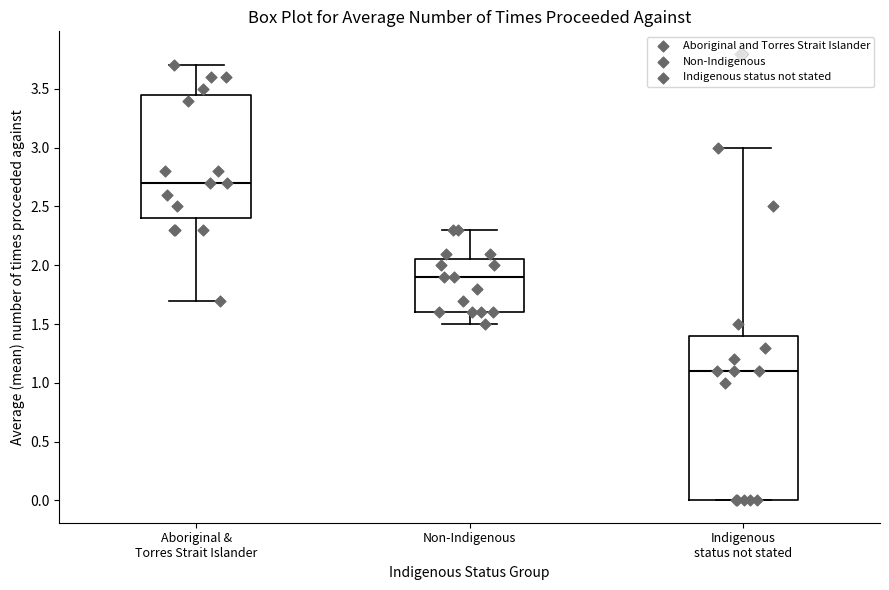

Reading left to right, transcribe this box plot: for each box, give where its median line is, the range the box spans, and where its two whiskers end, as read against the y-axis. The values are not printed on the chart, so give them approximately, as read against the axis.

Aboriginal & Torres Strait Islander: median 2.70, box 2.40 to 3.45, whiskers 1.70 to 3.70
Non-Indigenous: median 1.90, box 1.60 to 2.05, whiskers 1.50 to 2.30
Indigenous status not stated: median 1.10, box 0.00 to 1.40, whiskers 0.00 to 3.00